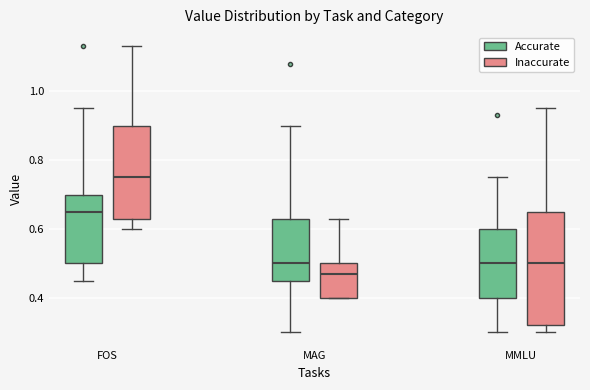

Reading left to right, transcribe this box plot: for each box, give where its median line is, the range the box spans, and where its two whiskers end, as read against the y-axis. The values are not printed on the chart, so give them approximately, as read against the axis.

FOS (Accurate): median 0.66, box 0.50 to 0.70, whiskers 0.46 to 0.96
FOS (Inaccurate): median 0.76, box 0.64 to 0.90, whiskers 0.60 to 1.14
MAG (Accurate): median 0.50, box 0.46 to 0.64, whiskers 0.30 to 0.90
MAG (Inaccurate): median 0.48, box 0.40 to 0.50, whiskers 0.40 to 0.64
MMLU (Accurate): median 0.50, box 0.40 to 0.60, whiskers 0.30 to 0.76
MMLU (Inaccurate): median 0.50, box 0.32 to 0.66, whiskers 0.30 to 0.96